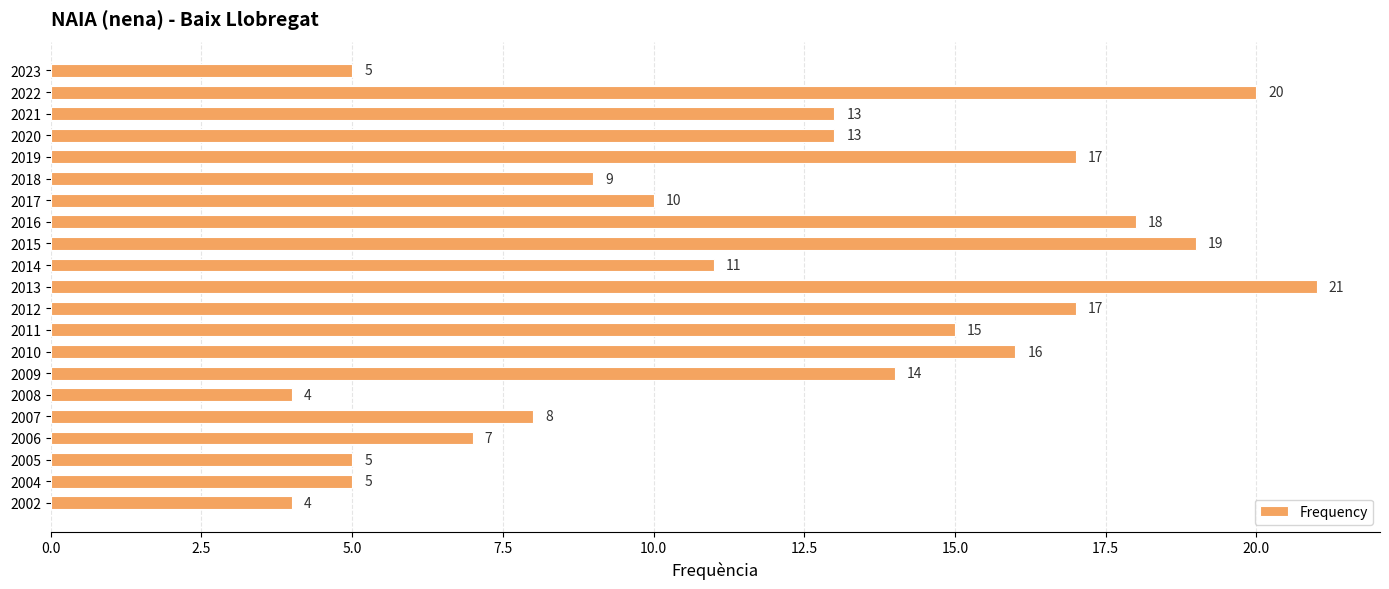

Reading top to bottom, transcribe all the data shown in this chart.

5	20	13	13	17	9	10	18	19	11	21	17	15	16	14	4	8	7	5	5	4